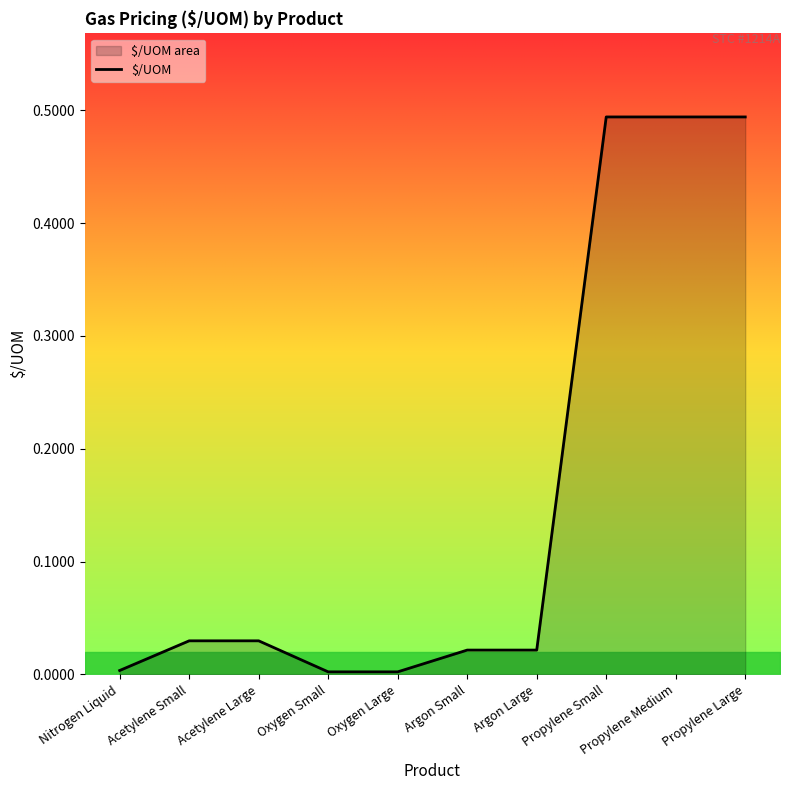

How many lines are shown in the chart?

1